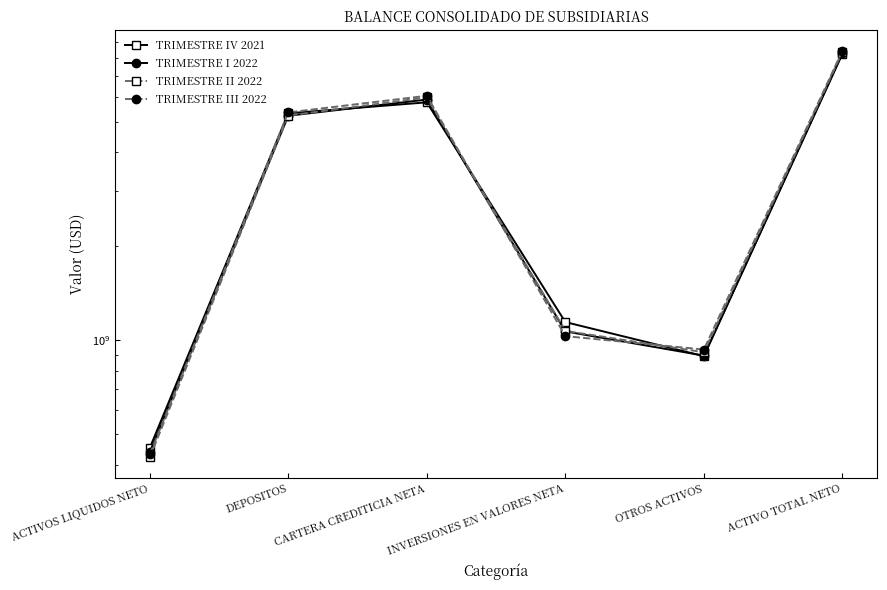

At which category is the sum across all series the highest?

ACTIVO TOTAL NETO